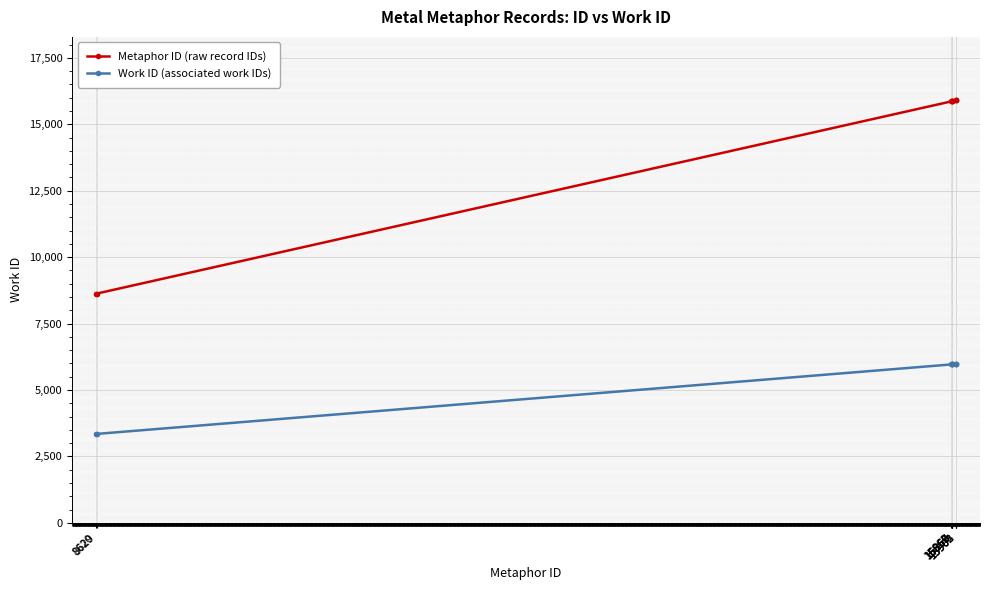

Where is Metaphor ID (raw record IDs) nearest to the value 12262?

15862